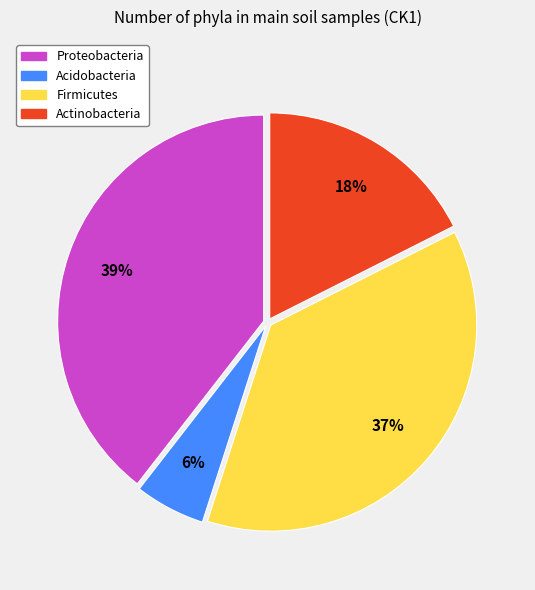

The Actinobacteria slice represents 32% of the pie. True or false?

False